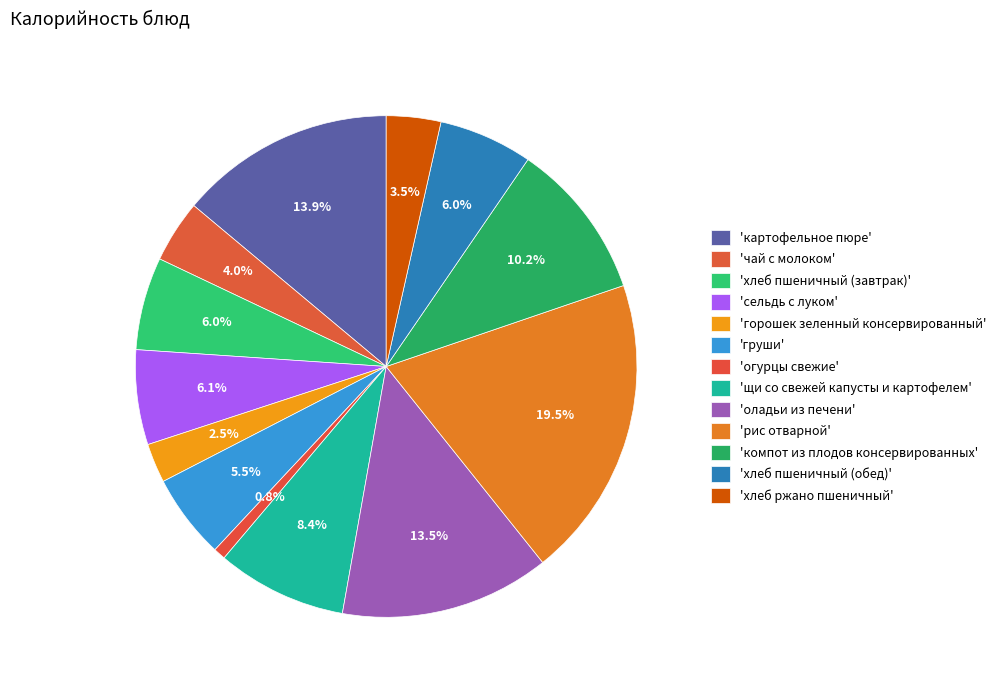

How many segments does this pie chart have?

13